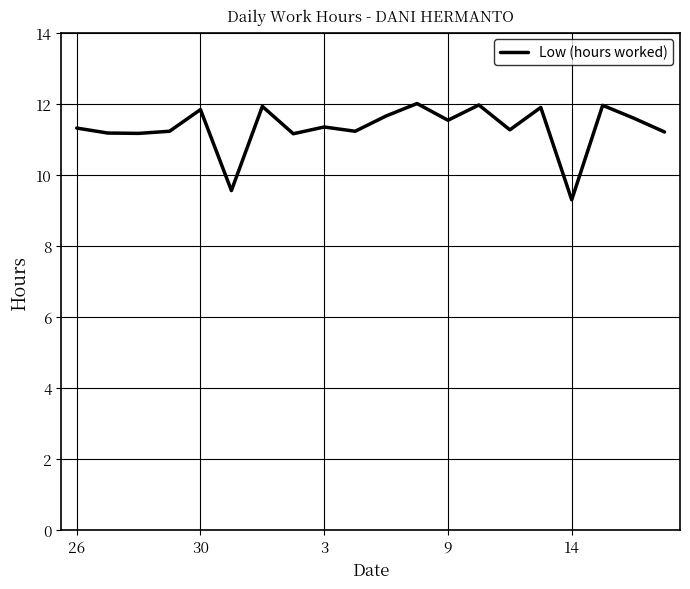

What is the minimum value shown in the chart?

9.3